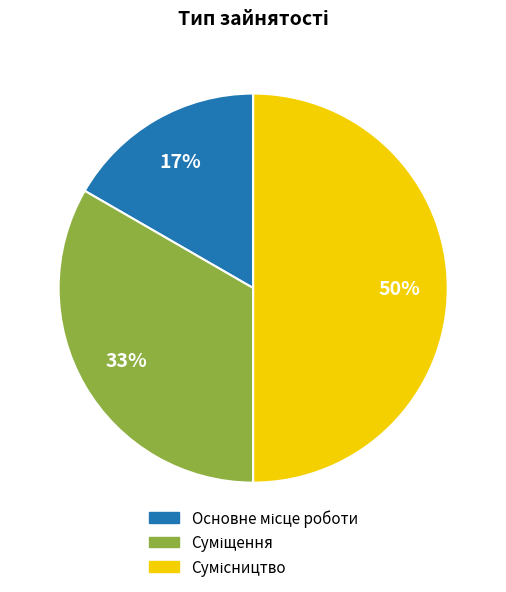

To the nearest percent, what is the average slice percentage?

33%